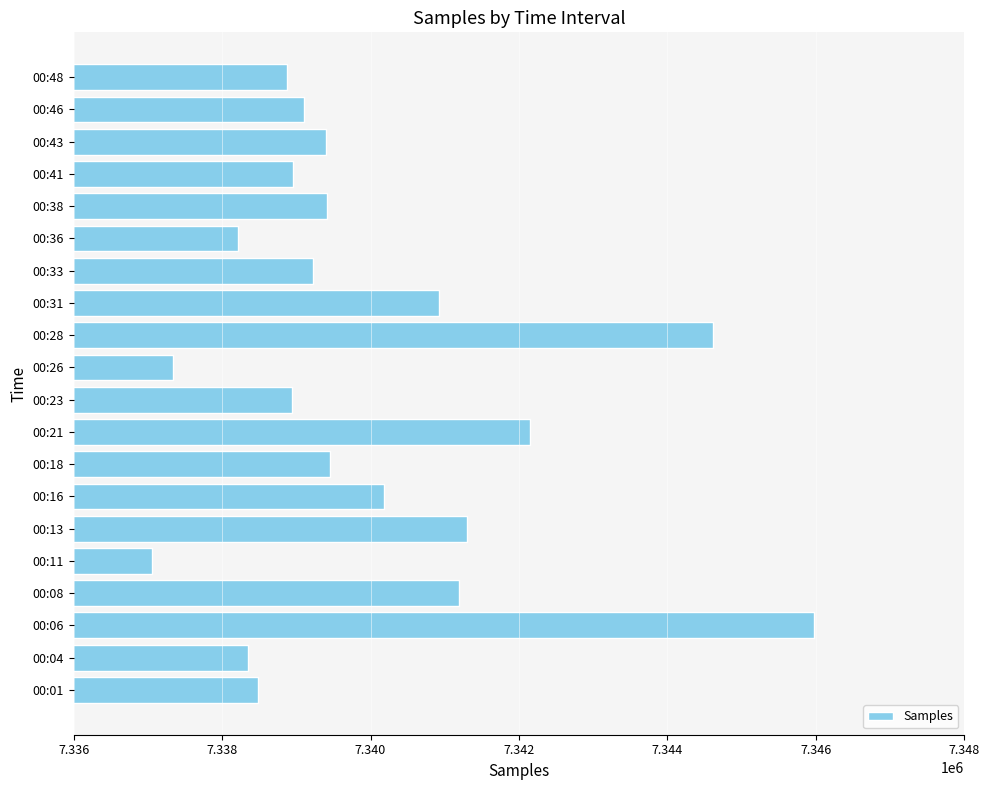

The value at 00:48 is 10165819. True or false?

False